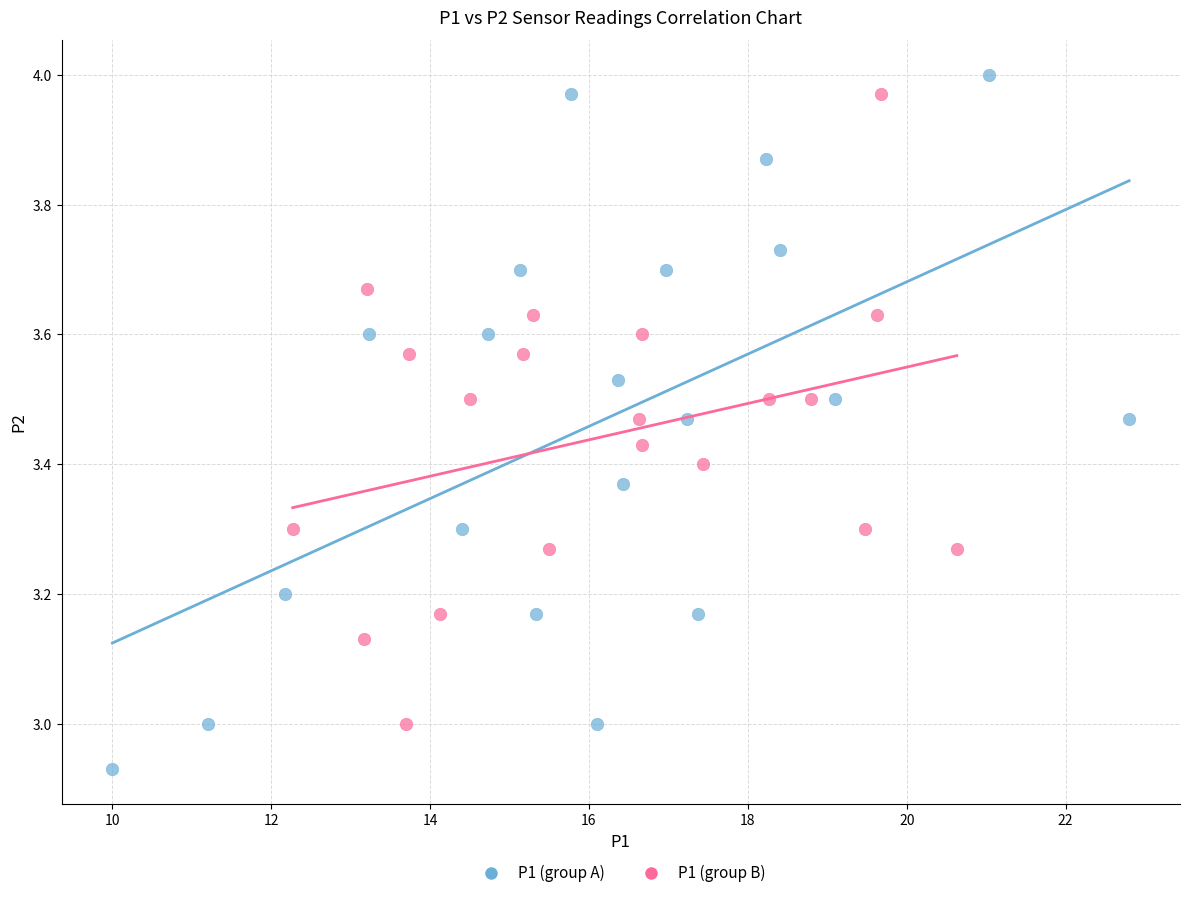

Which series contains the lowest Y value?

P1 (group A)